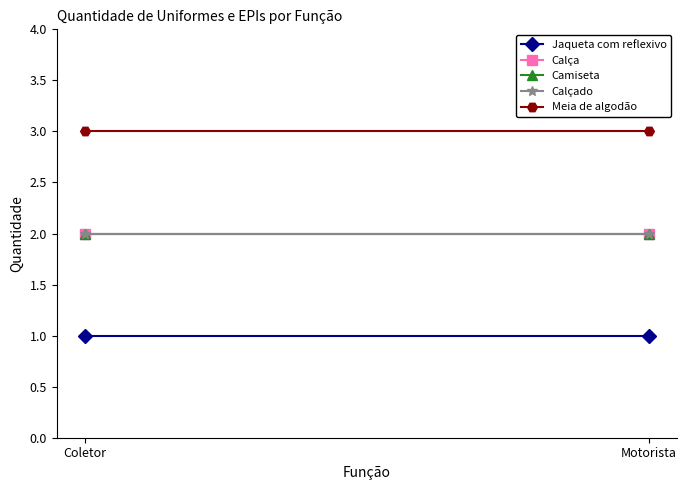

At how many categories does at least one series exceed 1?

2